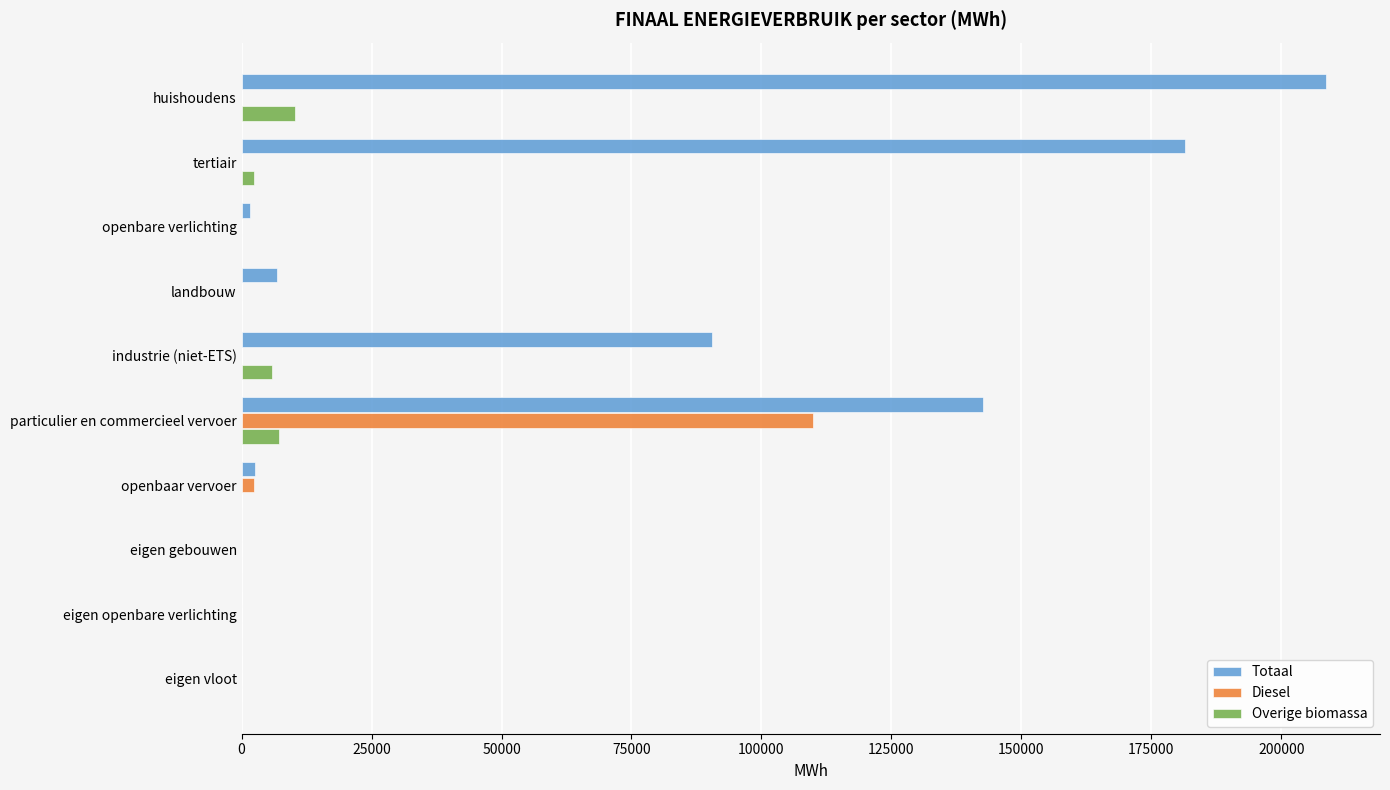

What is the total value across all series at particulier en commercieel vervoer?

259661.8